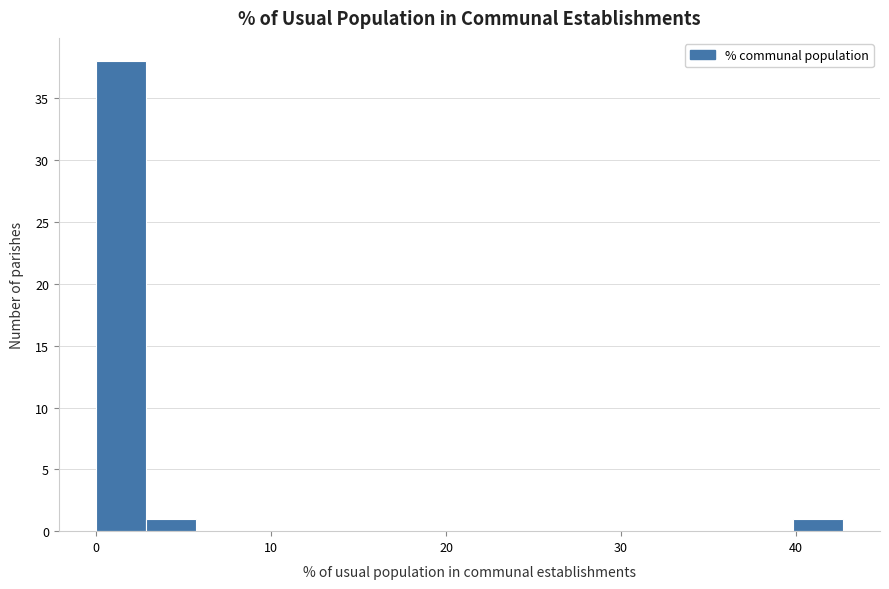

Around what value on the x-axis is the tallest bar? Give the approximate position of its centre, as read against the axis.

1